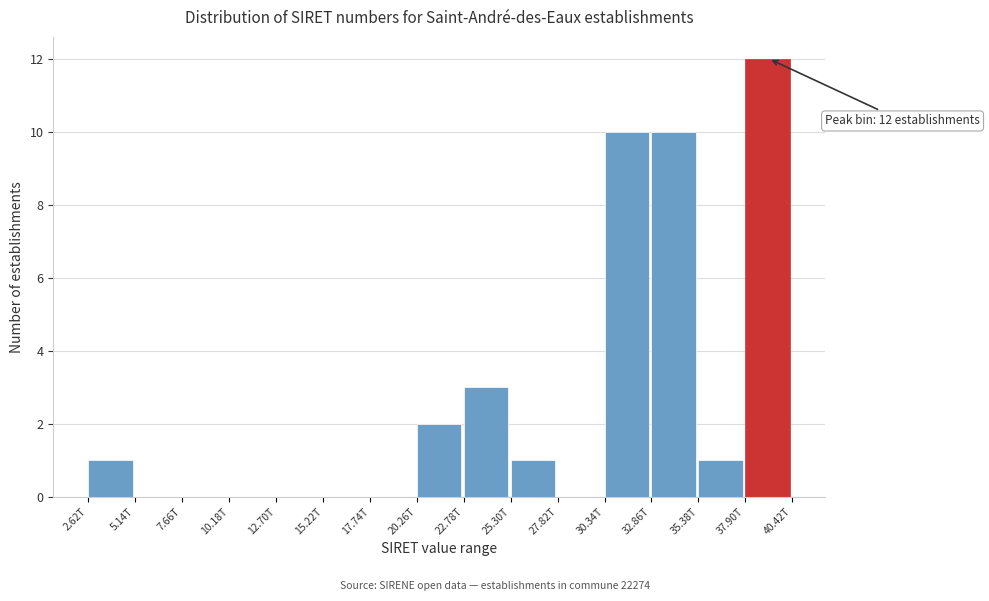

Reading left to right, transcribe all the data shown in this chart.

2.62T=1	5.14T=0	7.66T=0	10.18T=0	12.70T=0	15.22T=0	17.74T=0	20.26T=2	22.78T=3	25.30T=1	27.82T=0	30.34T=10	32.86T=10	35.38T=1	37.90T=12